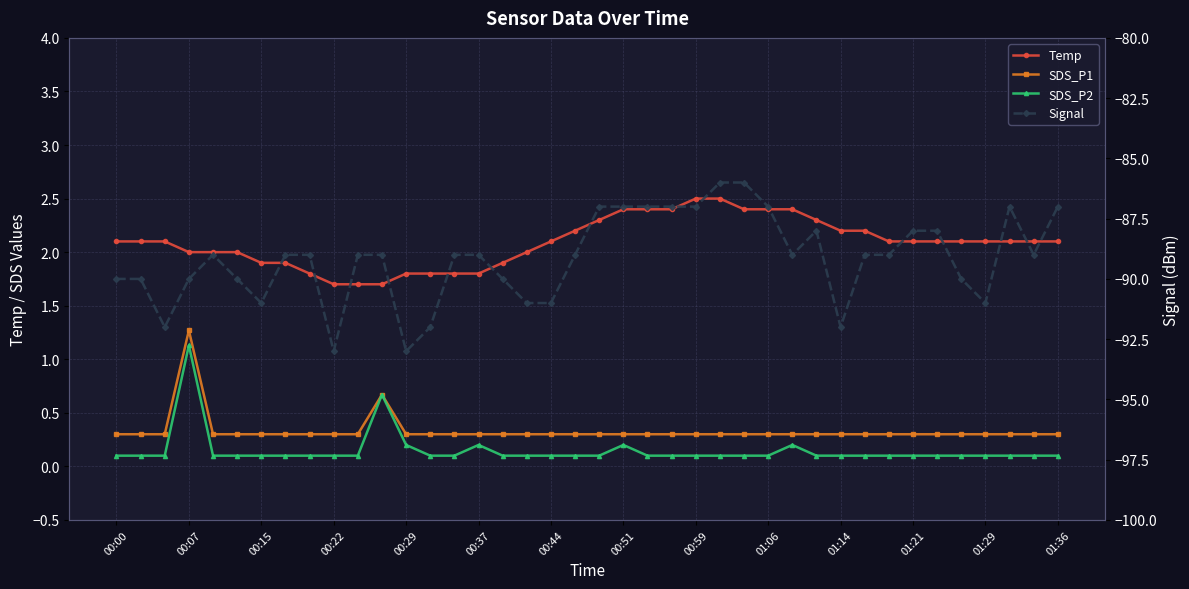

What is the average value of the SDS_P2 series?

0.1